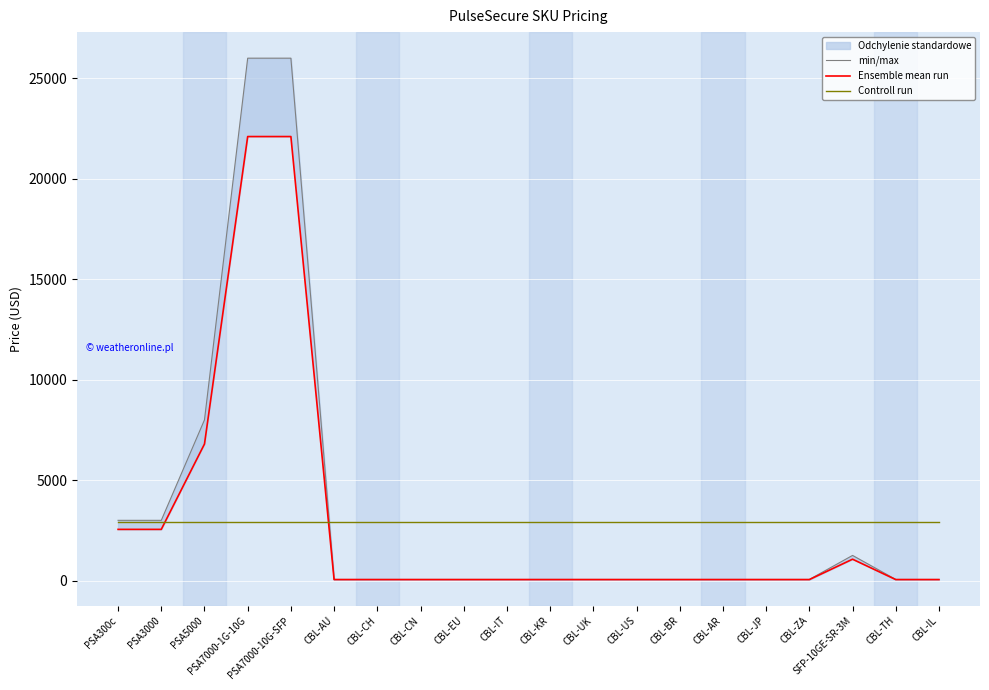

The min/max series shows 28.3 at CBL-IT. True or false?

False